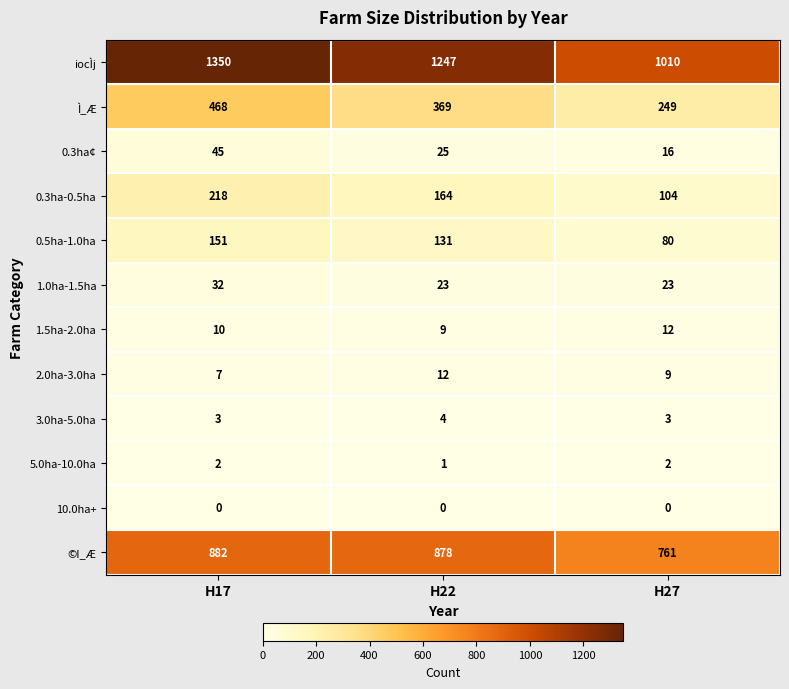

What value does the 1.5ha-2.0ha series have at H22?

9